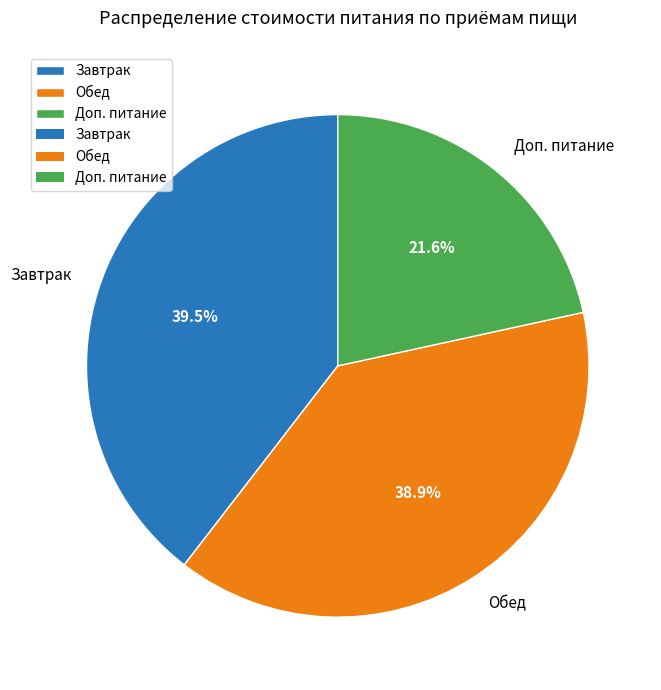

What percentage is the Доп. питание slice, to the nearest percent?

22%